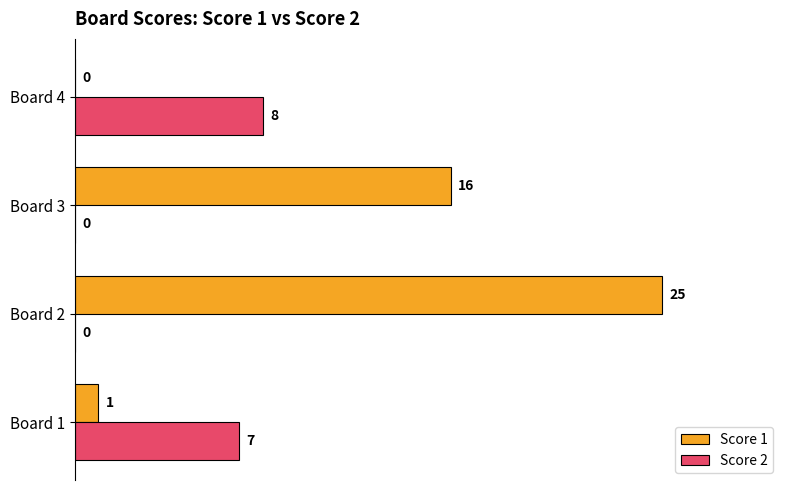

Which series has the largest total across all categories?

Score 1